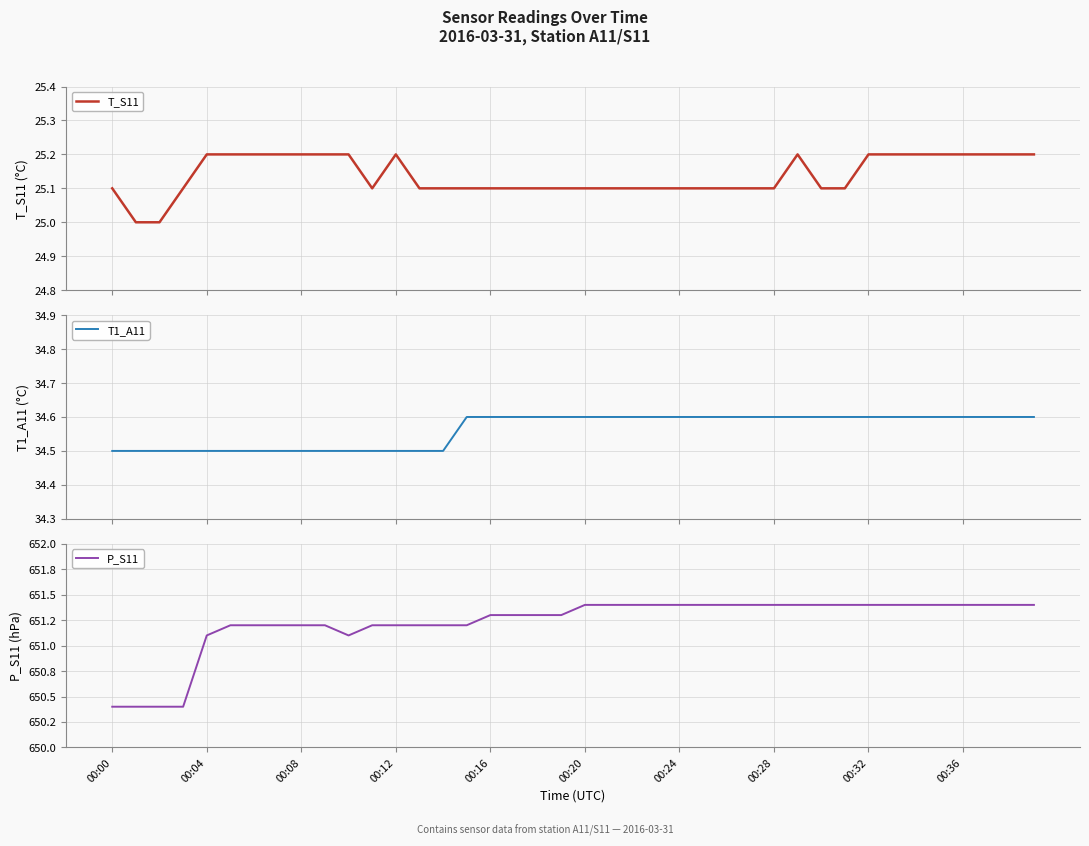

What is the lowest value of the T_S11 series?

25.0